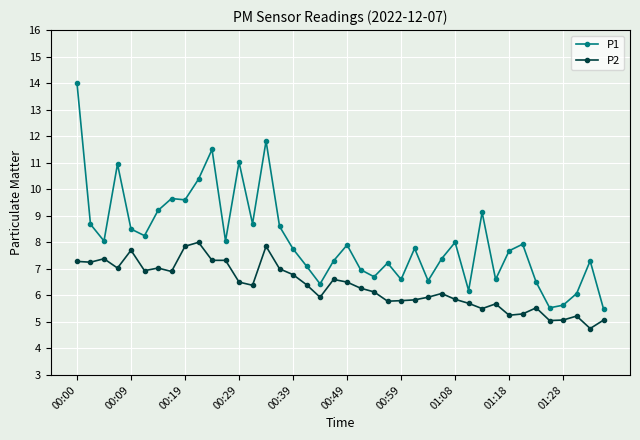

List the series in order of their overall mean, highest first.

P1, P2